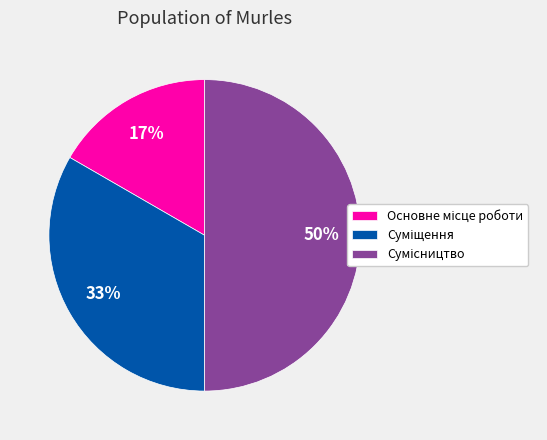

To the nearest percent, what is the average slice percentage?

33%